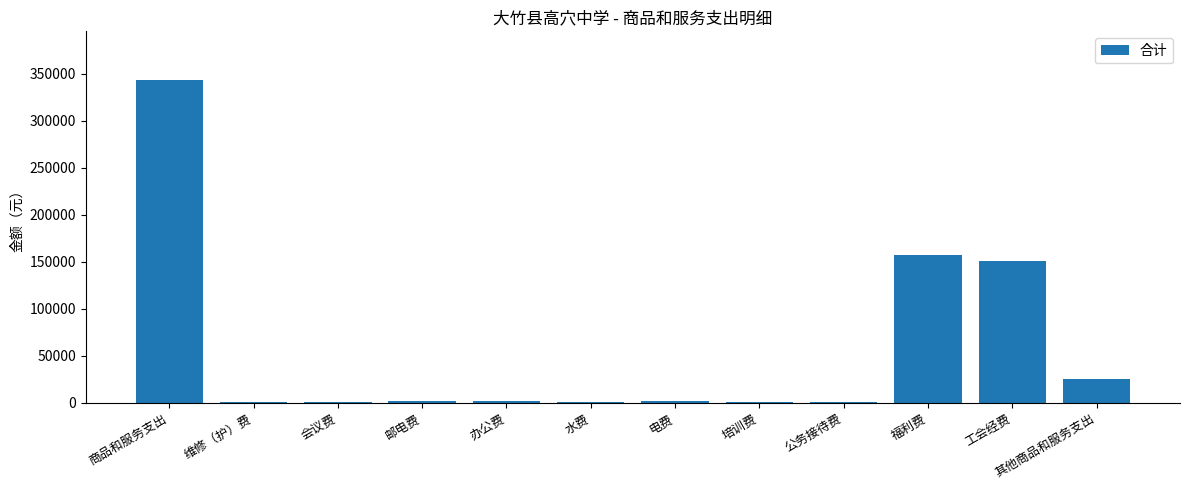

Between 其他商品和服务支出 and 办公费, which is larger?

其他商品和服务支出